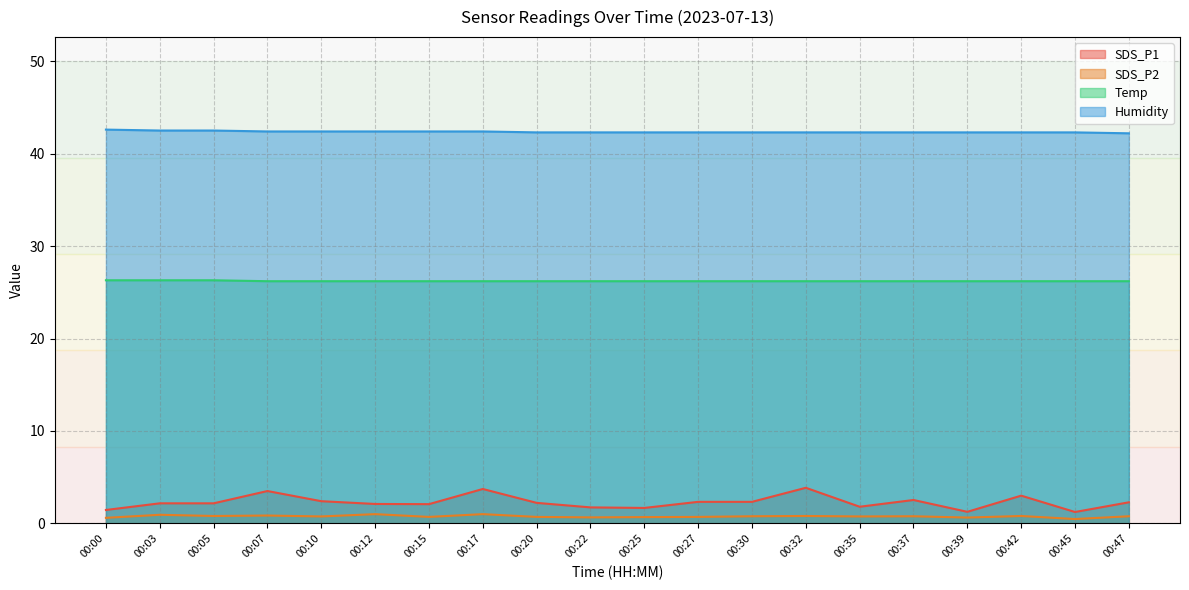

Reading left to right, transcribe all the data shown in this chart.

SDS_P1: 00:00=1.4	00:03=2.2	00:05=2.2	00:07=3.5	00:10=2.4	00:12=2.1	00:15=2.1	00:17=3.7	00:20=2.2	00:22=1.7	00:25=1.7	00:27=2.3	00:30=2.3	00:32=3.9	00:35=1.8	00:37=2.5	00:39=1.2	00:42=3.0	00:45=1.2	00:47=2.3
SDS_P2: 00:00=0.6	00:03=0.9	00:05=0.8	00:07=0.8	00:10=0.8	00:12=1.0	00:15=0.7	00:17=1.0	00:20=0.7	00:22=0.7	00:25=0.7	00:27=0.7	00:30=0.8	00:32=0.8	00:35=0.8	00:37=0.8	00:39=0.6	00:42=0.8	00:45=0.5	00:47=0.8
Temp: 00:00=26.3	00:03=26.3	00:05=26.3	00:07=26.2	00:10=26.2	00:12=26.2	00:15=26.2	00:17=26.2	00:20=26.2	00:22=26.2	00:25=26.2	00:27=26.2	00:30=26.2	00:32=26.2	00:35=26.2	00:37=26.2	00:39=26.2	00:42=26.2	00:45=26.2	00:47=26.2
Humidity: 00:00=42.6	00:03=42.5	00:05=42.5	00:07=42.4	00:10=42.4	00:12=42.4	00:15=42.4	00:17=42.4	00:20=42.3	00:22=42.3	00:25=42.3	00:27=42.3	00:30=42.3	00:32=42.3	00:35=42.3	00:37=42.3	00:39=42.3	00:42=42.3	00:45=42.3	00:47=42.2